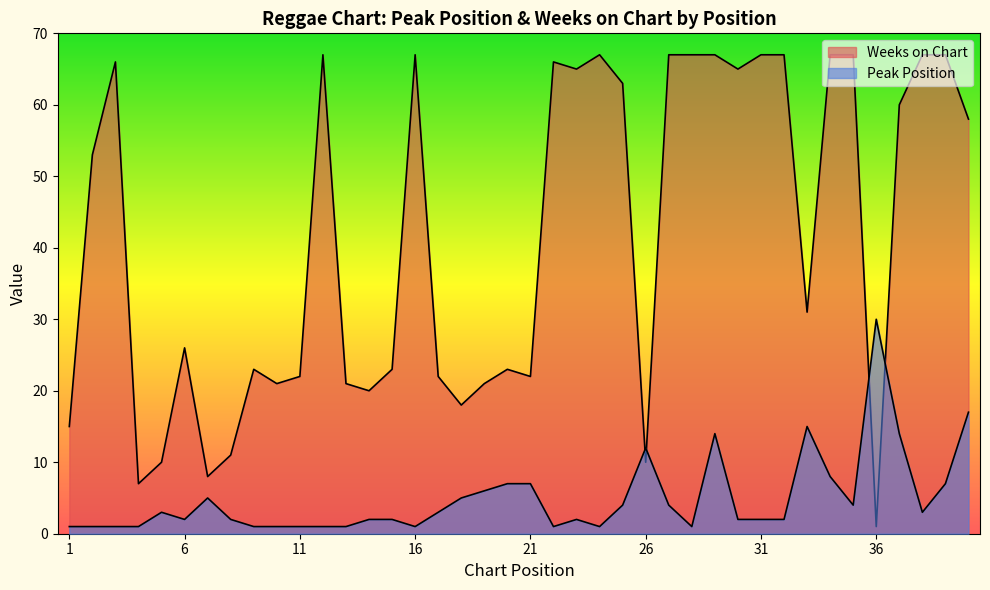

Is it true that Weeks on Chart equals 79 at 40?

False